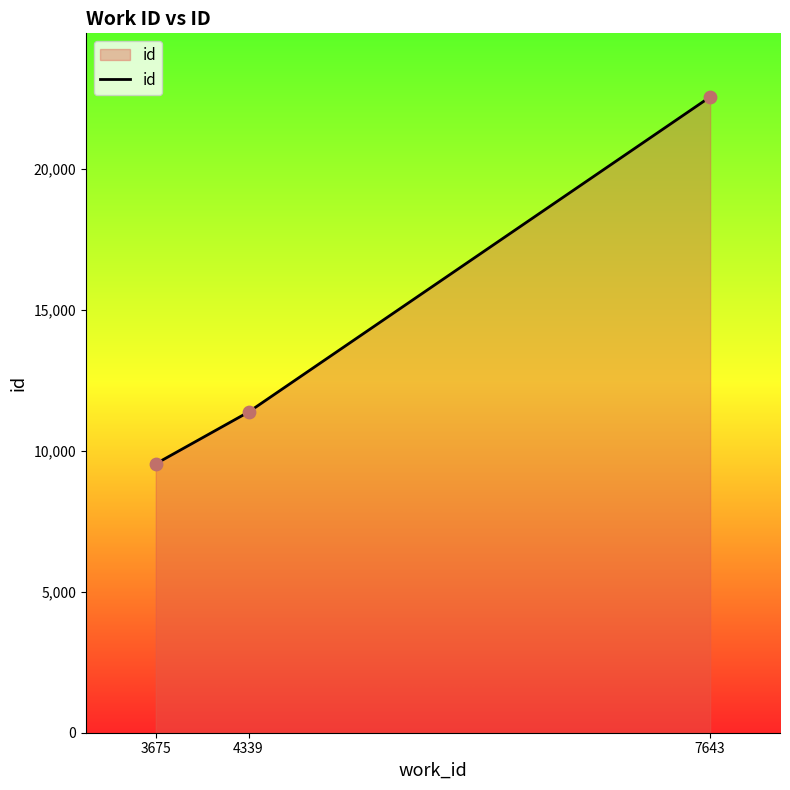

Between 3675 and 4339, which is larger?

4339